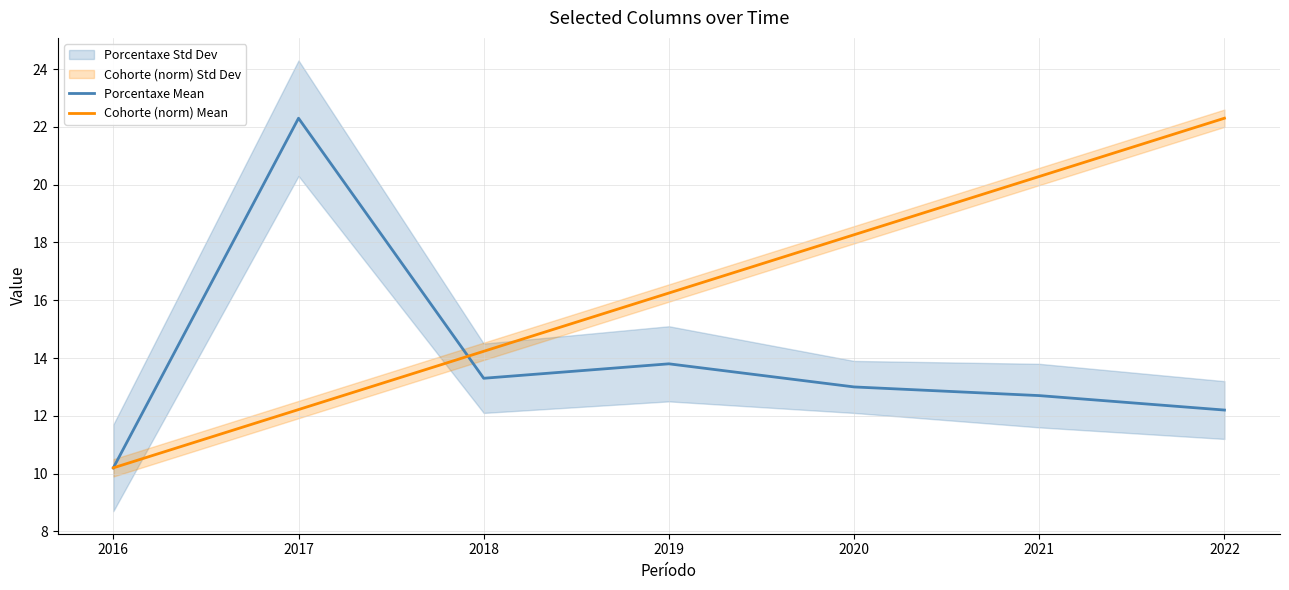

What is the value of the Cohorte (norm) Mean point at the 4th from the left?

16.2